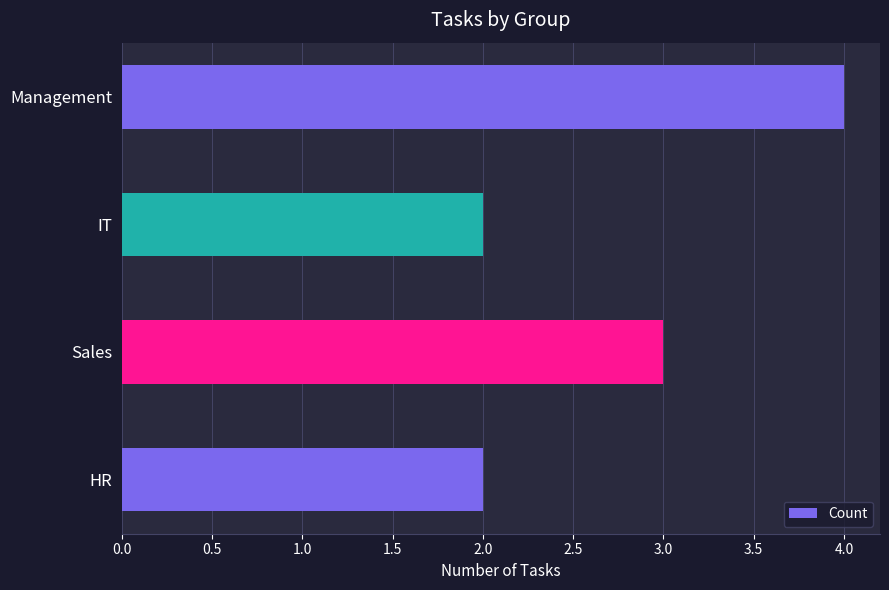

Is it true that the value at Management is 4?

True